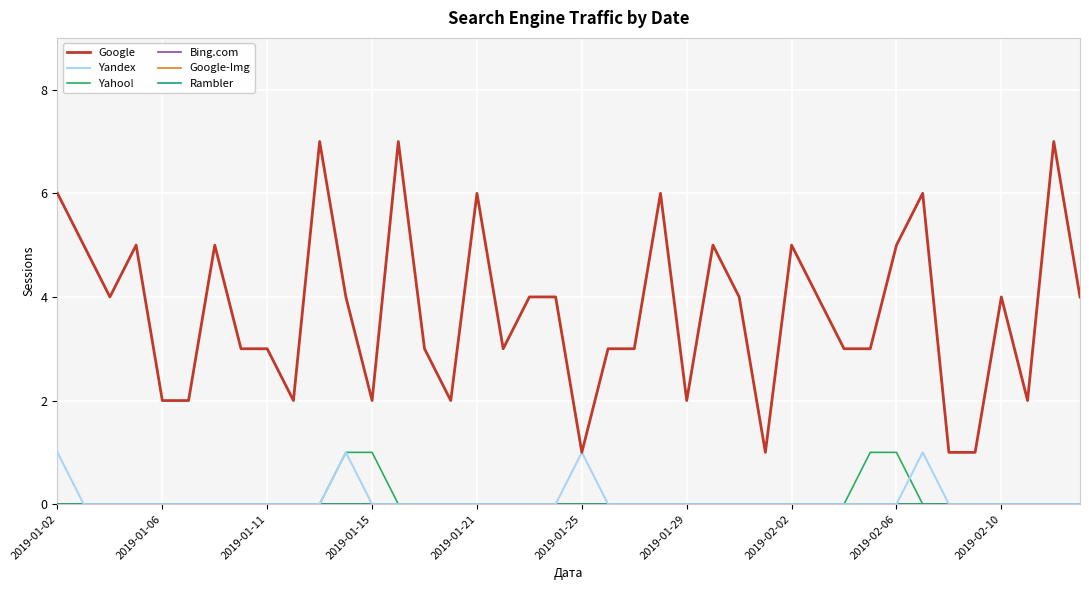

True or false: Yahoo! and Bing.com intersect in this chart.

False